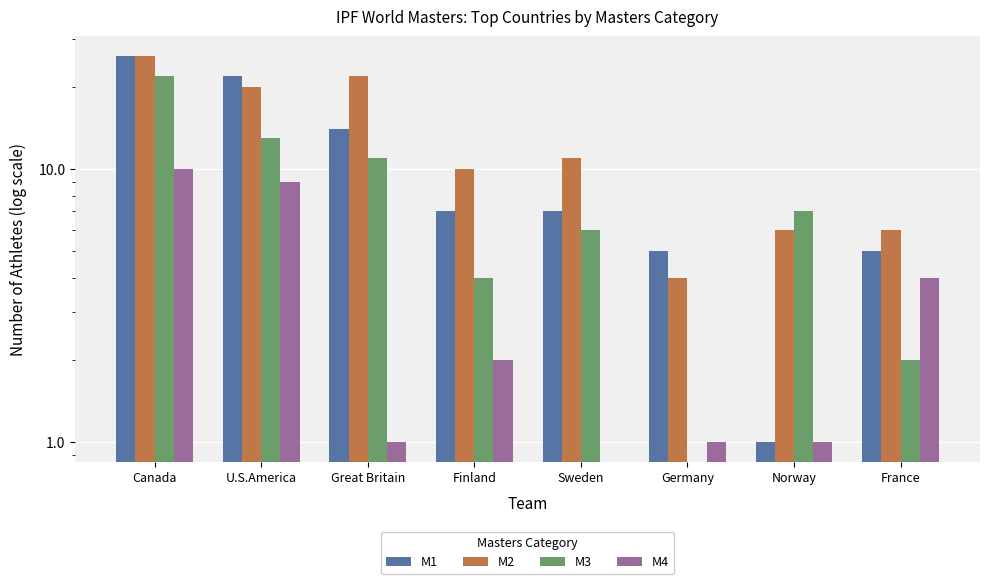

What is the difference between the highest and lowest values at Sweden?

11